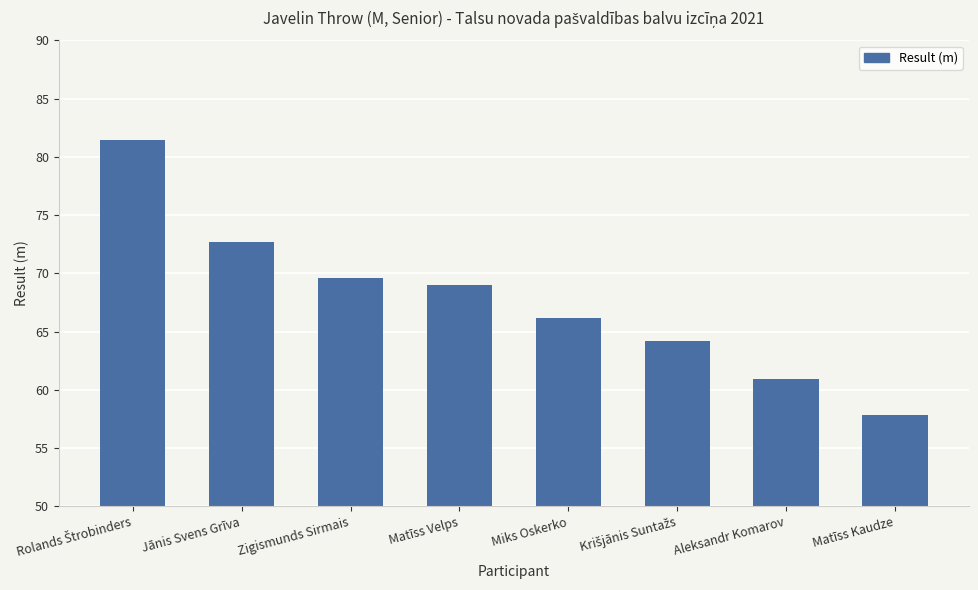

Reading left to right, extract all data points from this chart.

81.5	72.7	69.6	69.0	66.2	64.2	60.9	57.8